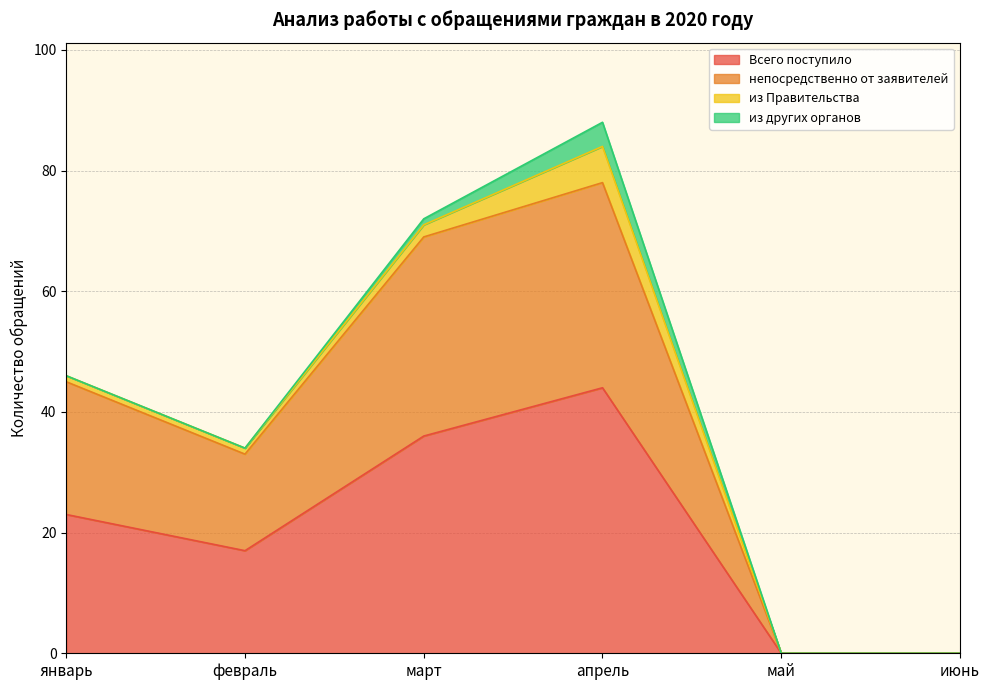

At which category is the sum across all series the highest?

апрель